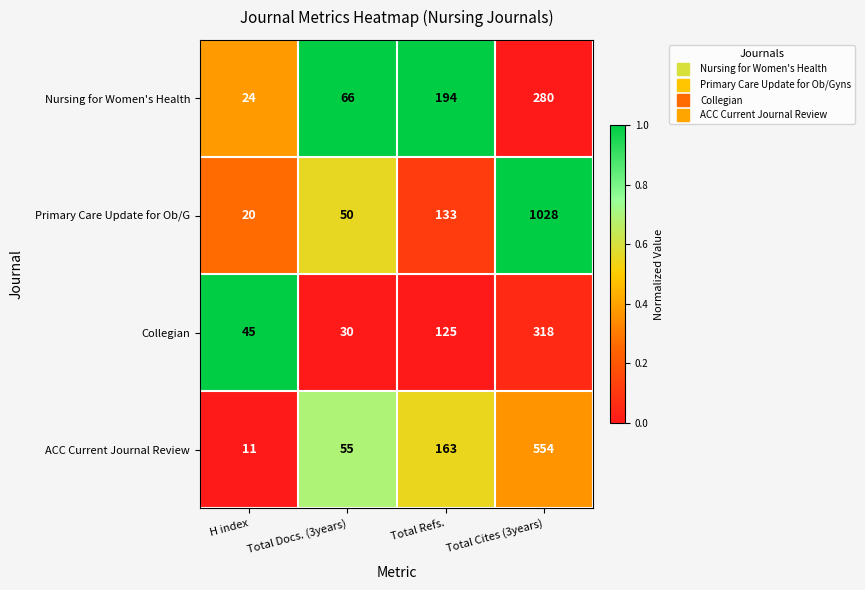

At which label does ACC Current Journal Review reach its minimum?

H index